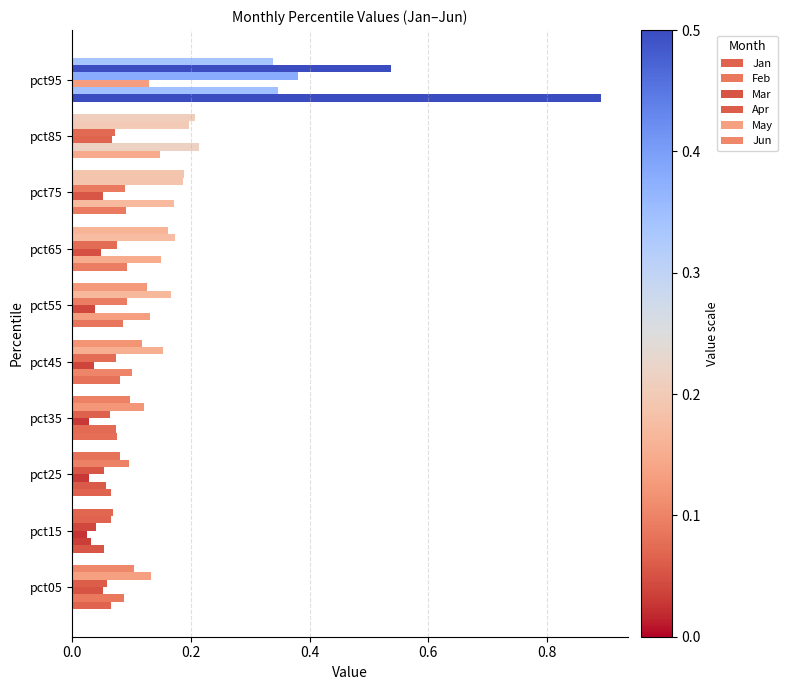

How many data points does each series have?

10